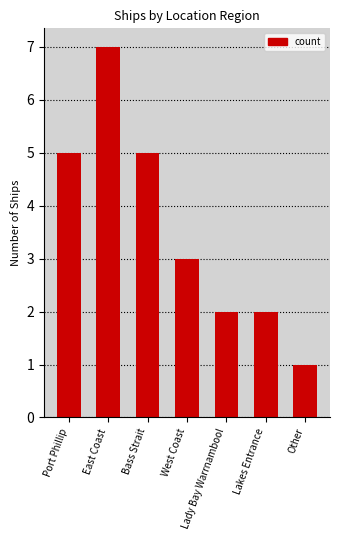

Are the bars grouped side by side (vs. stacked)?

No